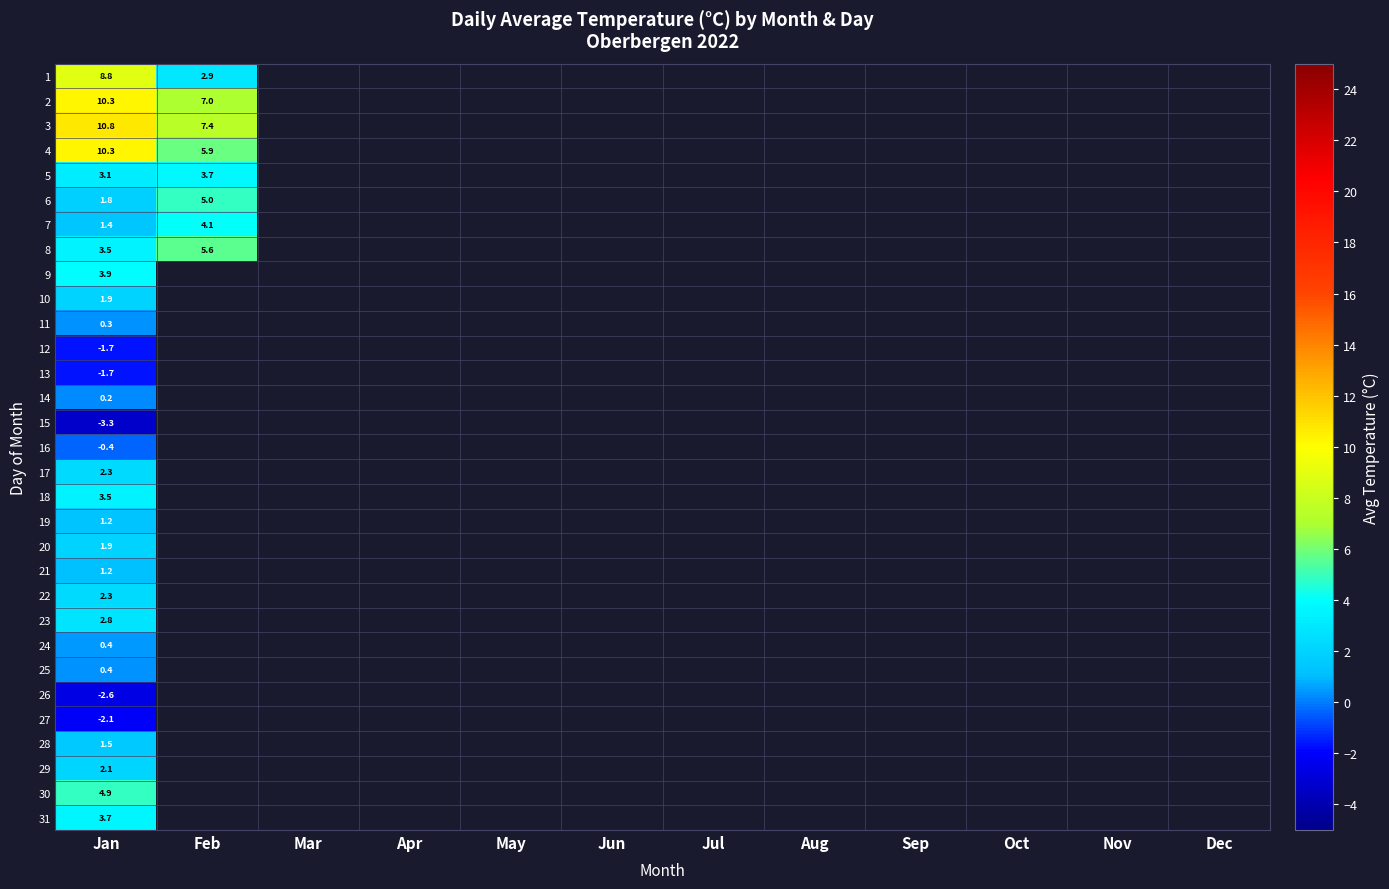

At which label does 6 reach its peak?

Feb